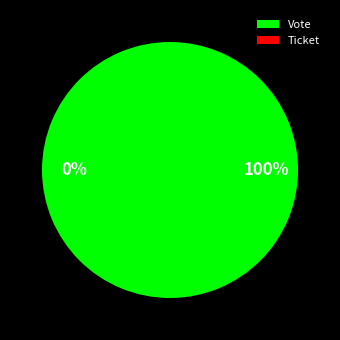

How many slices are in this pie chart?

2